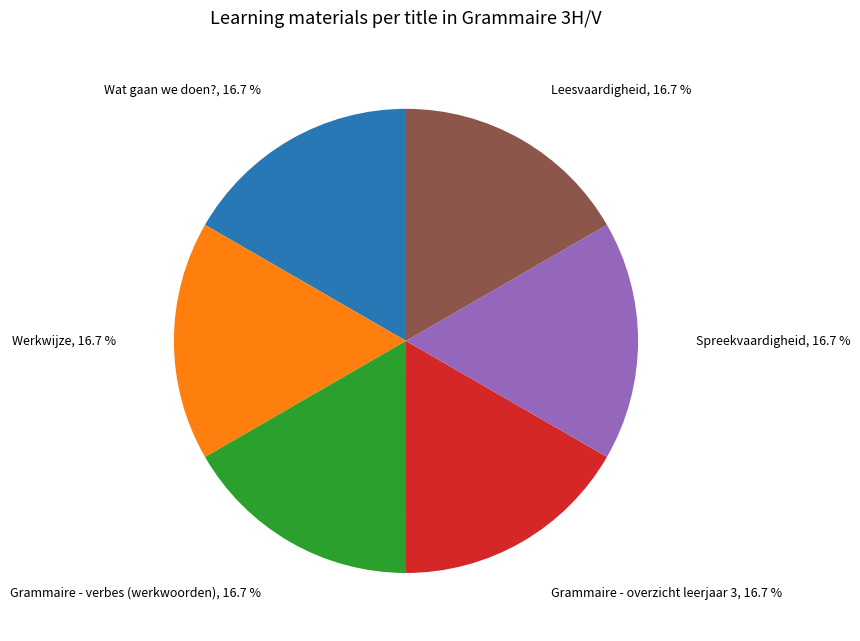

Is there a majority slice in this chart?

No